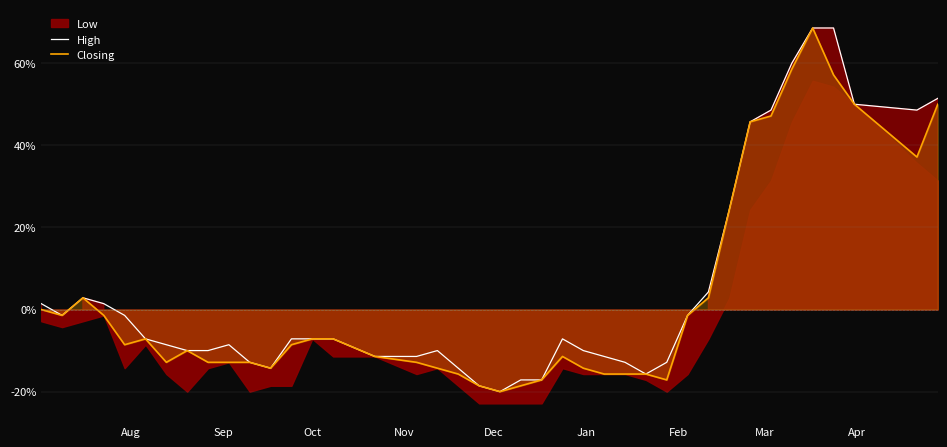

What is the highest value of the Closing series?

68.6